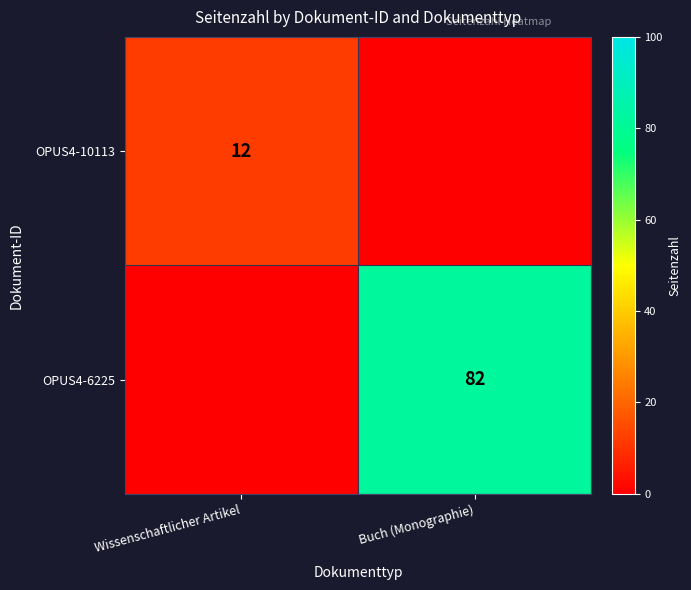

At how many categories does at least one series exceed 41?

1